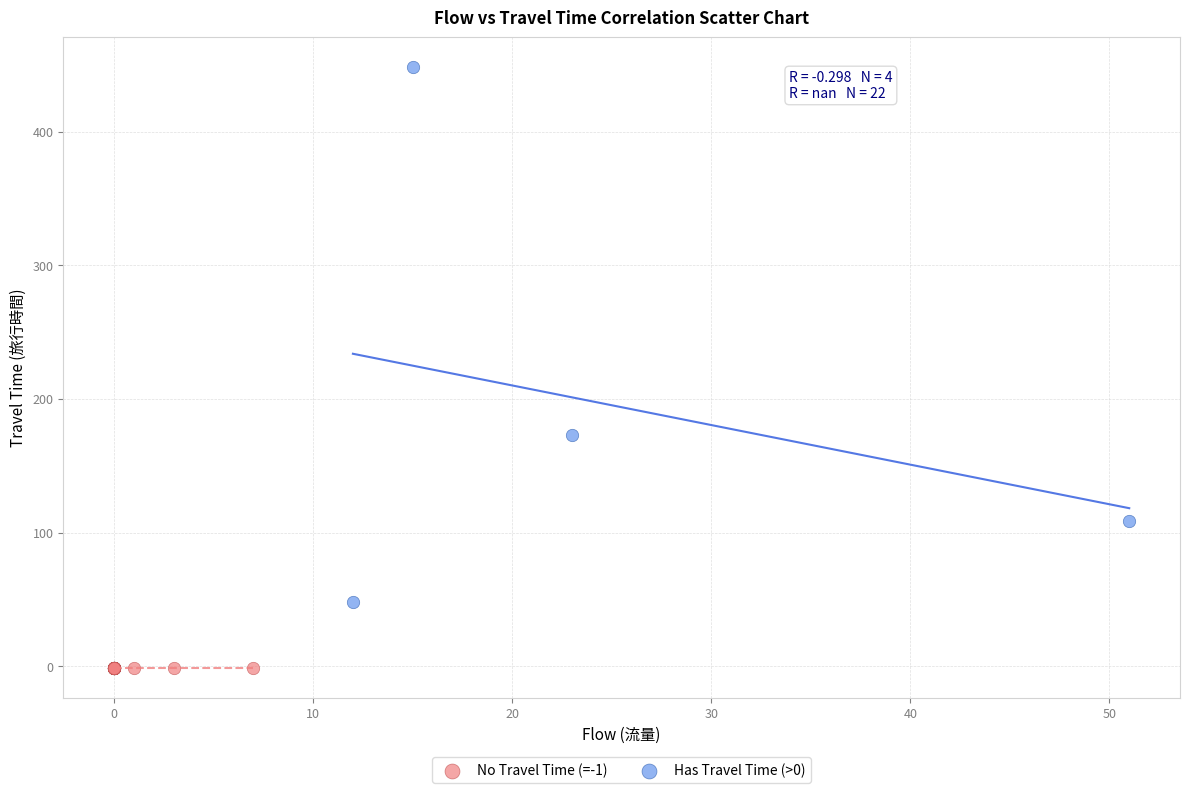

Which series reaches the minimum Y coordinate?

No Travel Time (=-1)